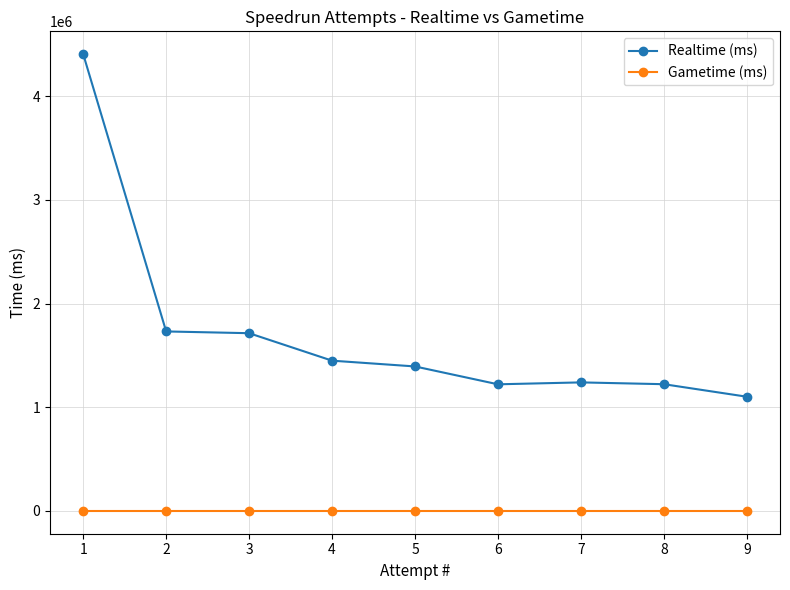

Reading left to right, what are all the values shown in this chart?

Realtime (ms): 9=1101682	8=1222498	7=1239914	6=1221447	5=1393798	4=1449574	3=1714615	2=1731564	1=4407108
Gametime (ms): 9=0	8=0	7=0	6=0	5=0	4=0	3=0	2=0	1=0